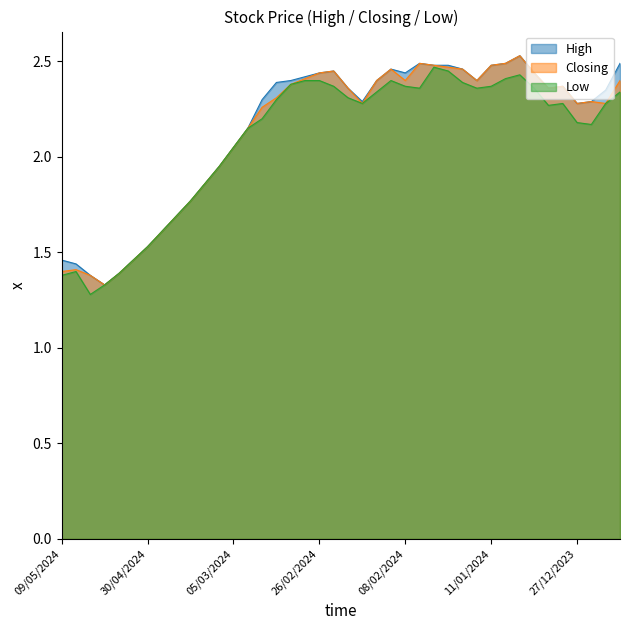

Reading left to right, list all the values displayed in this chart.

High: 09/05/2024=1.5	08/05/2024=1.4	07/05/2024=1.4	06/05/2024=1.3	05/05/2024=1.4	01/05/2024=1.5	30/04/2024=1.5	28/04/2024=1.6	17/03/2024=1.7	14/03/2024=1.8	12/03/2024=1.9	10/03/2024=1.9	05/03/2024=2.0	04/03/2024=2.1	03/03/2024=2.3	29/02/2024=2.4	28/02/2024=2.4	27/02/2024=2.4	26/02/2024=2.4	25/02/2024=2.5	20/02/2024=2.4	19/02/2024=2.3	18/02/2024=2.4	11/02/2024=2.5	08/02/2024=2.4	06/02/2024=2.5	05/02/2024=2.5	04/02/2024=2.5	01/02/2024=2.5	24/01/2024=2.4	11/01/2024=2.5	10/01/2024=2.5	03/01/2024=2.5	02/01/2024=2.4	31/12/2023=2.4	28/12/2023=2.4	27/12/2023=2.3	26/12/2023=2.3	24/12/2023=2.4	20/12/2023=2.5
Closing: 09/05/2024=1.4	08/05/2024=1.4	07/05/2024=1.4	06/05/2024=1.3	05/05/2024=1.4	01/05/2024=1.5	30/04/2024=1.5	28/04/2024=1.6	17/03/2024=1.7	14/03/2024=1.8	12/03/2024=1.9	10/03/2024=1.9	05/03/2024=2.0	04/03/2024=2.1	03/03/2024=2.3	29/02/2024=2.3	28/02/2024=2.4	27/02/2024=2.4	26/02/2024=2.4	25/02/2024=2.5	20/02/2024=2.4	19/02/2024=2.3	18/02/2024=2.4	11/02/2024=2.5	08/02/2024=2.4	06/02/2024=2.5	05/02/2024=2.5	04/02/2024=2.5	01/02/2024=2.5	24/01/2024=2.4	11/01/2024=2.5	10/01/2024=2.5	03/01/2024=2.5	02/01/2024=2.4	31/12/2023=2.4	28/12/2023=2.4	27/12/2023=2.3	26/12/2023=2.3	24/12/2023=2.3	20/12/2023=2.4
Low: 09/05/2024=1.4	08/05/2024=1.4	07/05/2024=1.3	06/05/2024=1.3	05/05/2024=1.4	01/05/2024=1.5	30/04/2024=1.5	28/04/2024=1.6	17/03/2024=1.7	14/03/2024=1.8	12/03/2024=1.9	10/03/2024=1.9	05/03/2024=2.0	04/03/2024=2.1	03/03/2024=2.2	29/02/2024=2.3	28/02/2024=2.4	27/02/2024=2.4	26/02/2024=2.4	25/02/2024=2.4	20/02/2024=2.3	19/02/2024=2.3	18/02/2024=2.3	11/02/2024=2.4	08/02/2024=2.4	06/02/2024=2.4	05/02/2024=2.5	04/02/2024=2.5	01/02/2024=2.4	24/01/2024=2.4	11/01/2024=2.4	10/01/2024=2.4	03/01/2024=2.4	02/01/2024=2.4	31/12/2023=2.3	28/12/2023=2.3	27/12/2023=2.2	26/12/2023=2.2	24/12/2023=2.3	20/12/2023=2.3